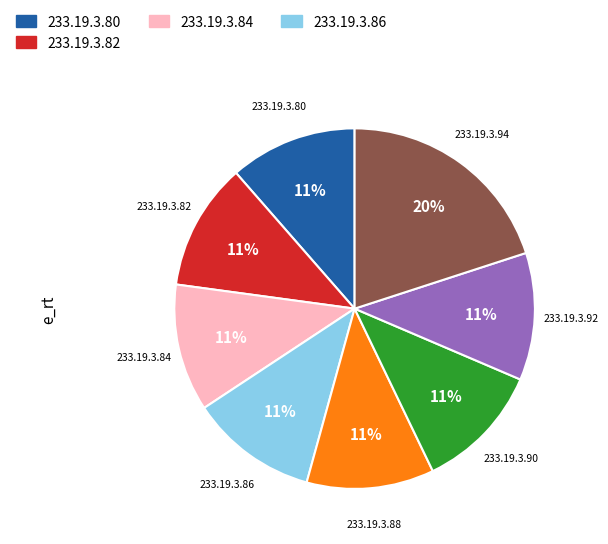

To the nearest percent, what is the difference between the largest and smallest slice percentages?

9%